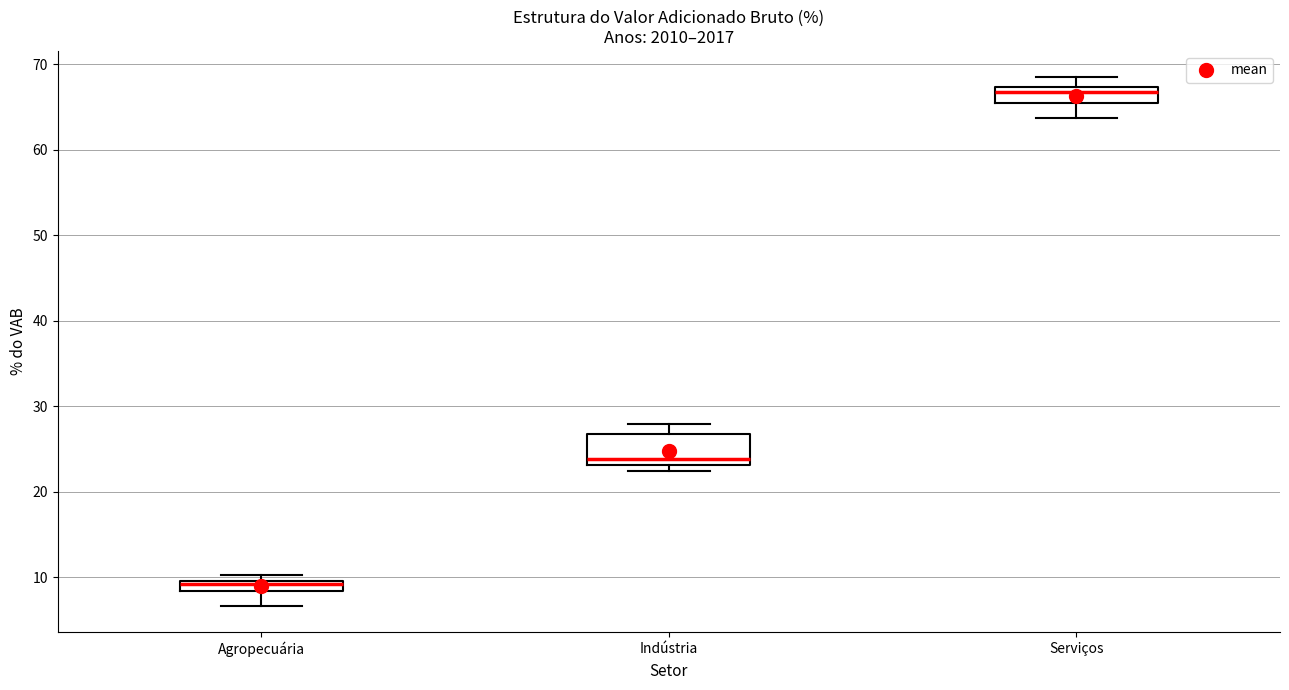

Where is the lower edge of the box for Indústria on the y-axis? The values are not printed on the chart, so give them approximately, as read against the axis.

23